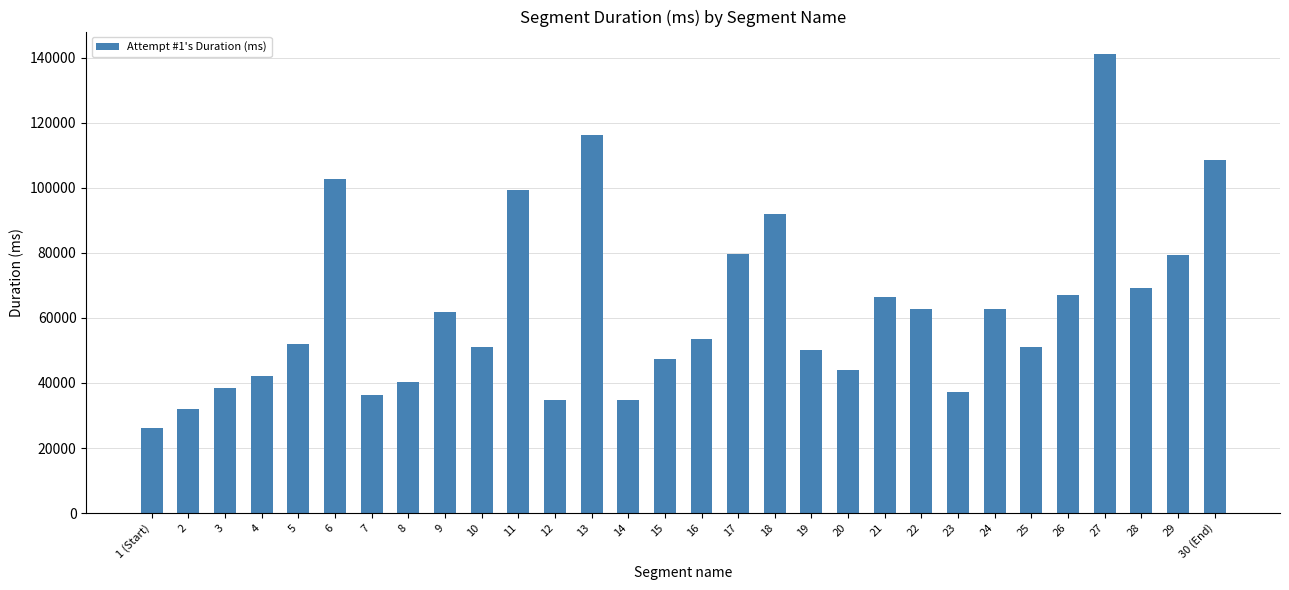

How many distinct data groups are displayed?

1